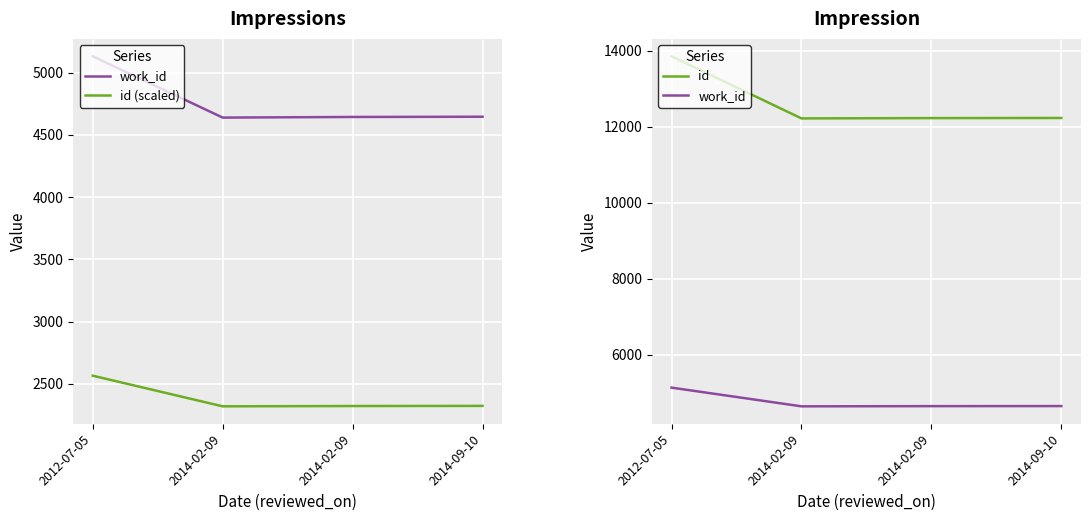

How many values in the work_id series are below 4645?

2